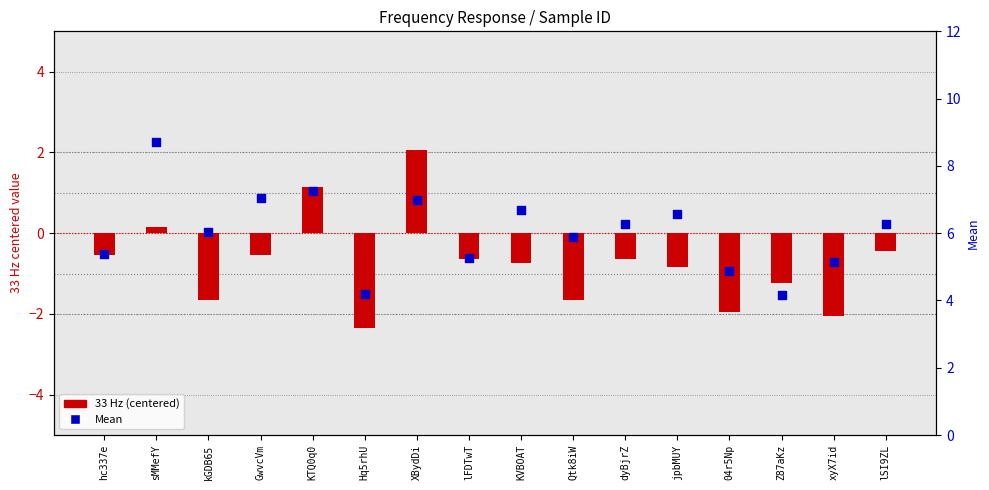

Which series has the largest total across all categories?

Mean